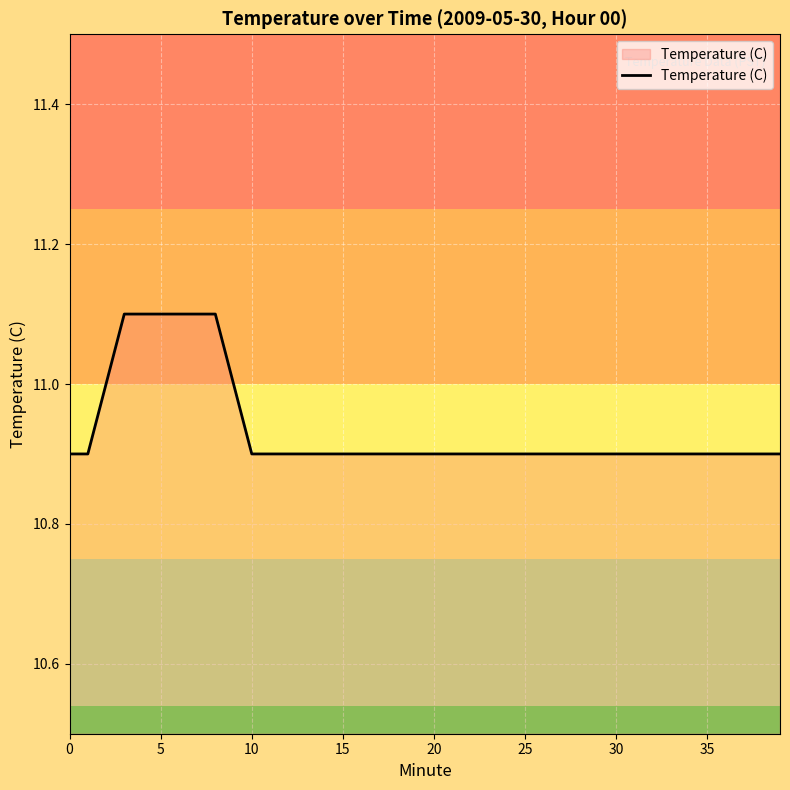

What is the minimum value shown in the chart?

10.9